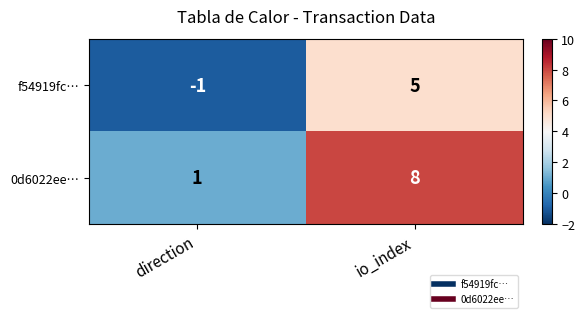

List the series in order of their overall mean, highest first.

0d6022ee…, f54919fc…